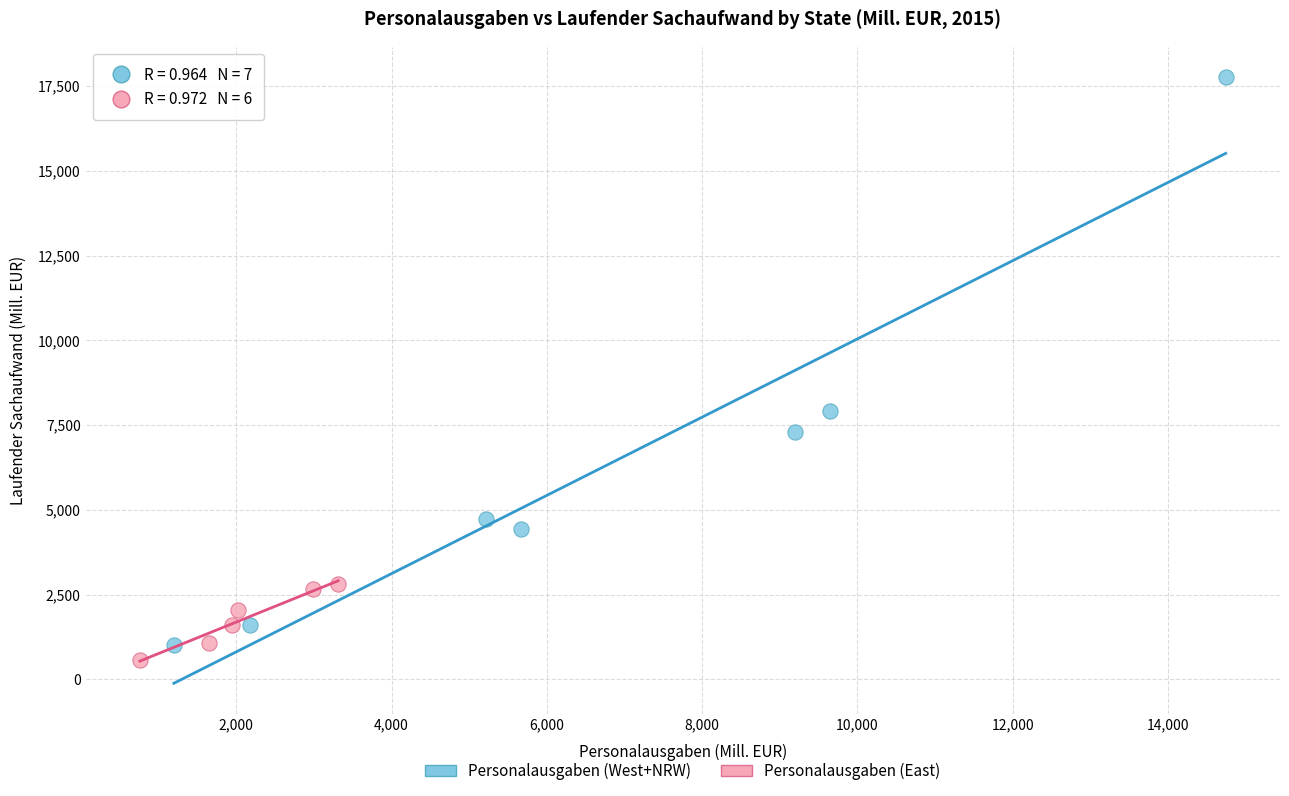

Which series has the widest spread of Y values?

Personalausgaben (West+NRW)